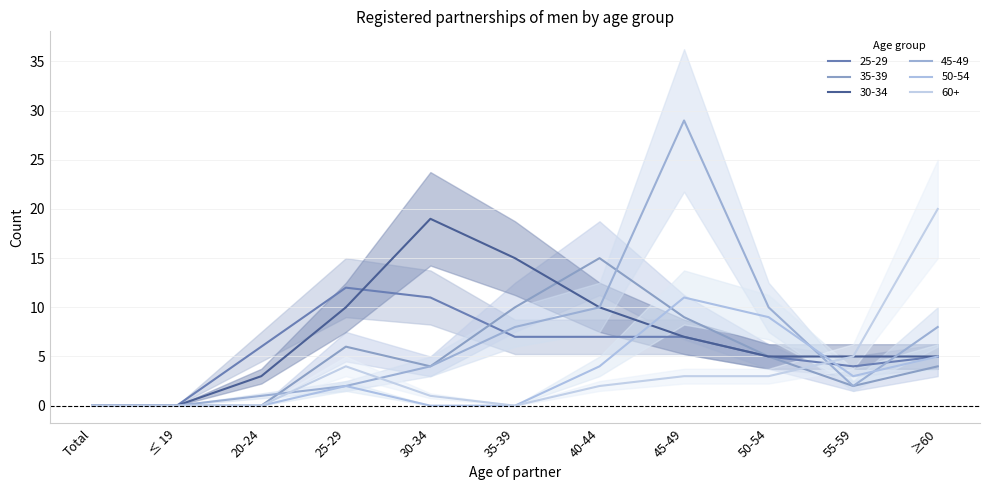

Reading left to right, what are all the values shown in this chart?

25-29: Total=0	≤ 19=0	20-24=6	25-29=12	30-34=11	35-39=7	40-44=7	45-49=7	50-54=5	55-59=4	≥60=5
35-39: Total=0	≤ 19=0	20-24=0	25-29=6	30-34=4	35-39=10	40-44=15	45-49=9	50-54=5	55-59=2	≥60=4
30-34: Total=0	≤ 19=0	20-24=3	25-29=10	30-34=19	35-39=15	40-44=10	45-49=7	50-54=5	55-59=5	≥60=5
45-49: Total=0	≤ 19=0	20-24=1	25-29=2	30-34=4	35-39=8	40-44=10	45-49=29	50-54=10	55-59=2	≥60=8
50-54: Total=0	≤ 19=0	20-24=0	25-29=2	30-34=0	35-39=0	40-44=4	45-49=11	50-54=9	55-59=3	≥60=5
60+: Total=0	≤ 19=0	20-24=0	25-29=4	30-34=1	35-39=0	40-44=2	45-49=3	50-54=3	55-59=5	≥60=20